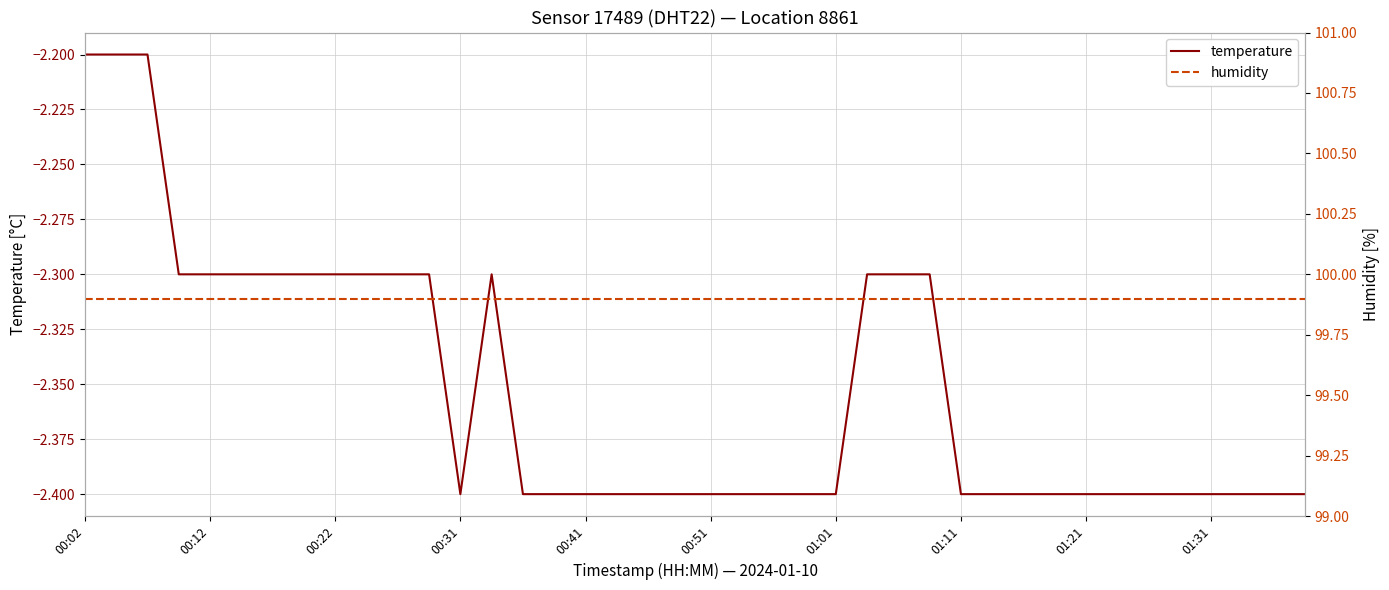

Which label corresponds to the largest value in the chart?

00:02